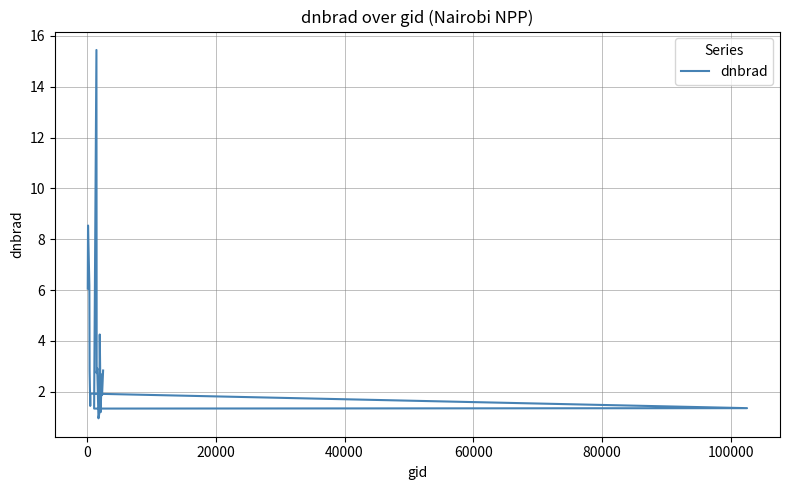

What is the value of the 9th point from the left?

15.4